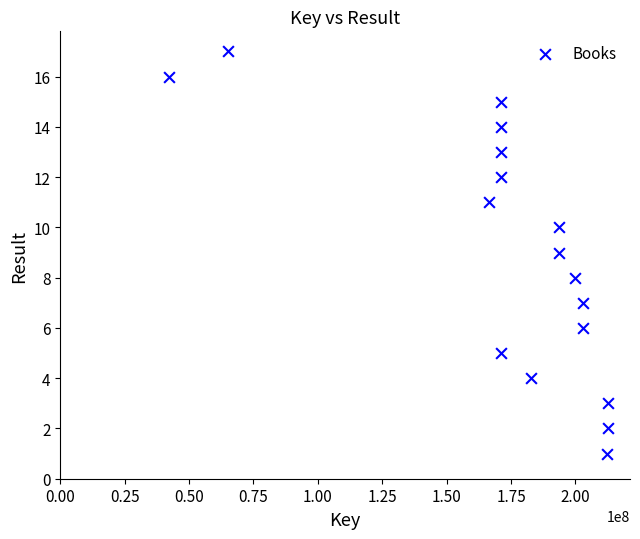

What is the range of X values (max minus min)?

170556468